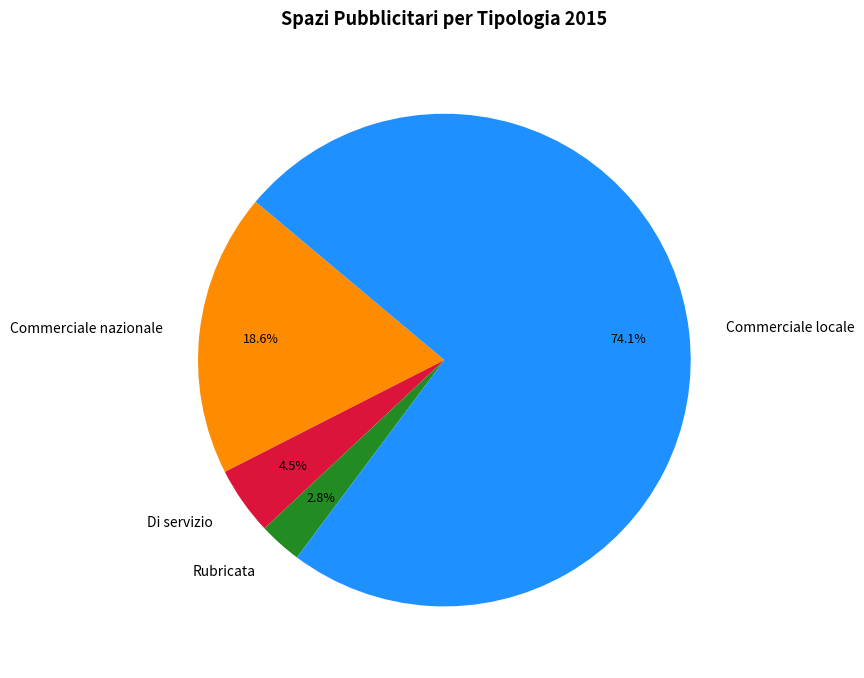

Which has a higher value, Di servizio or Commerciale nazionale?

Commerciale nazionale